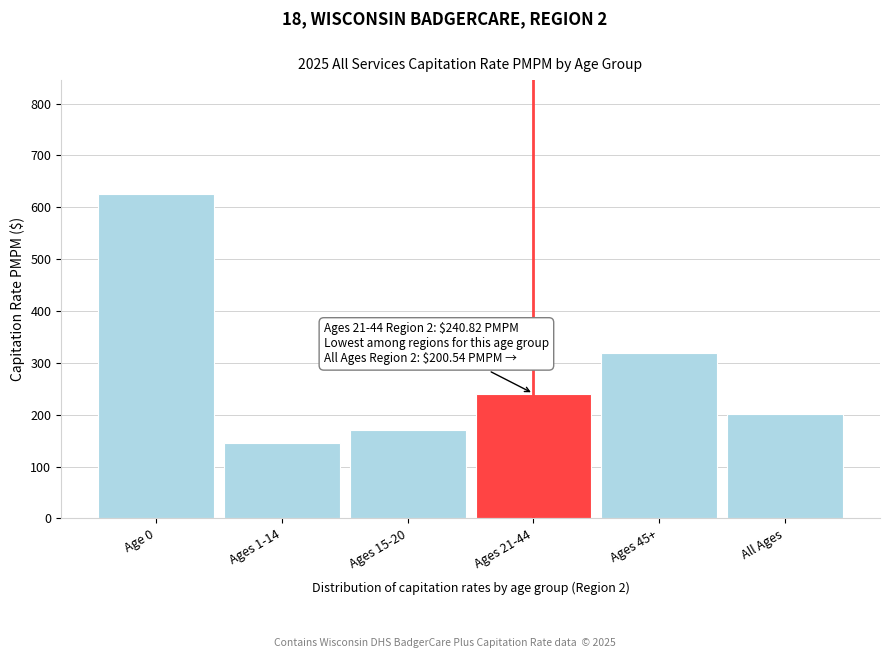

Reading left to right, list all the values displayed in this chart.

Age 0=626.1	Ages 1-14=144.8	Ages 15-20=170.9	Ages 21-44=240.8	Ages 45+=318.1	All Ages=200.5